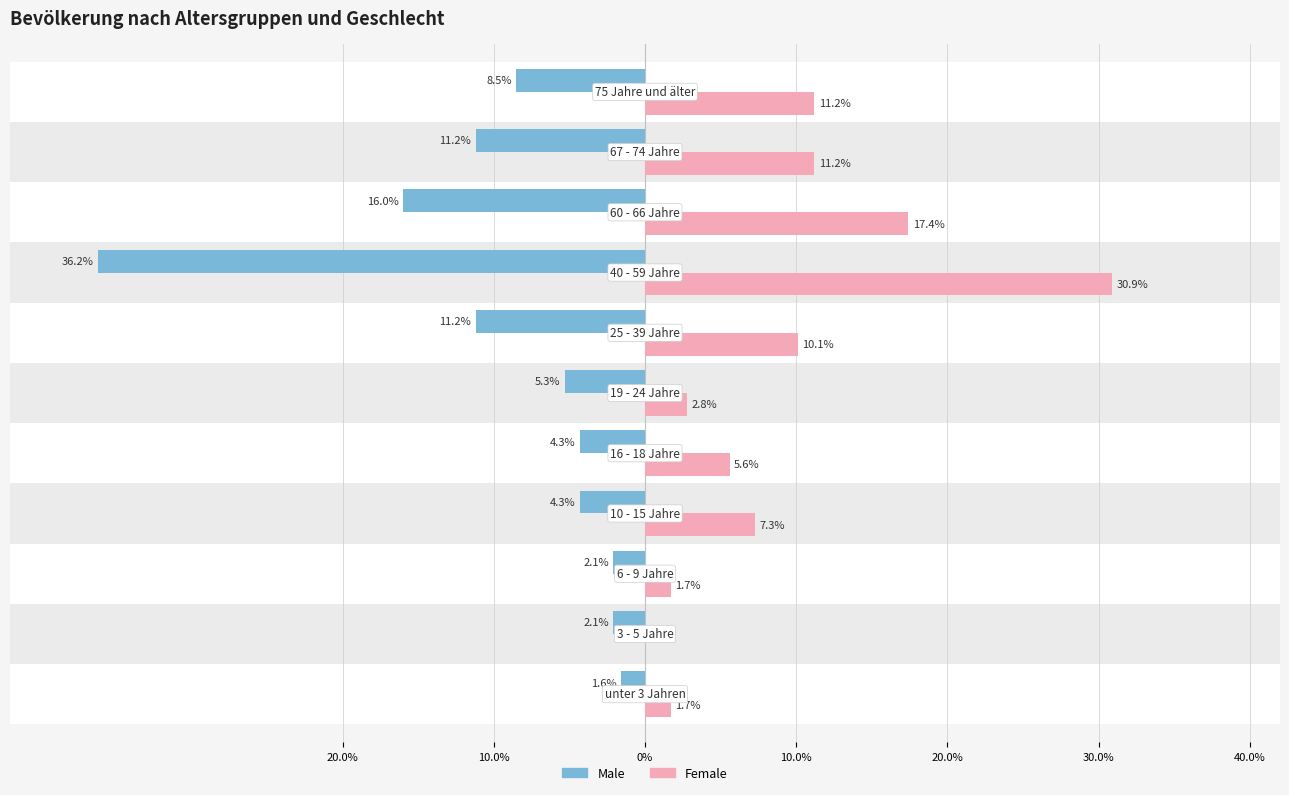

Which series has the largest range (max minus min)?

Male